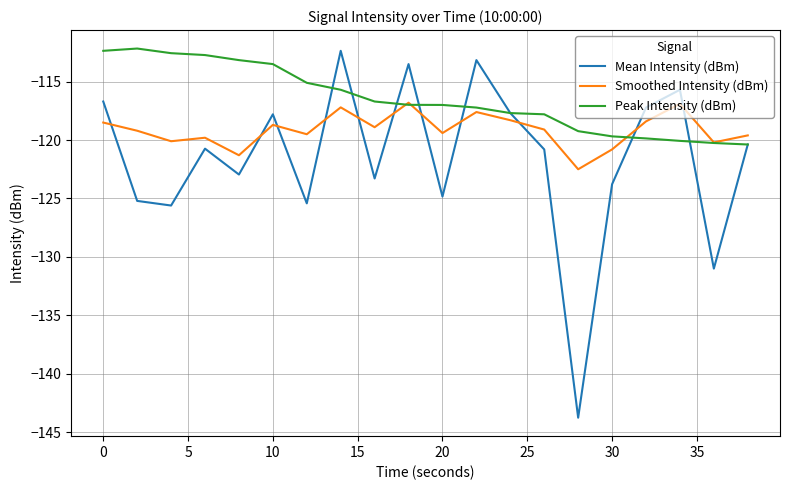

After their last crossing, which series has the higher values: Peak Intensity (dBm) or Smoothed Intensity (dBm)?

Smoothed Intensity (dBm)